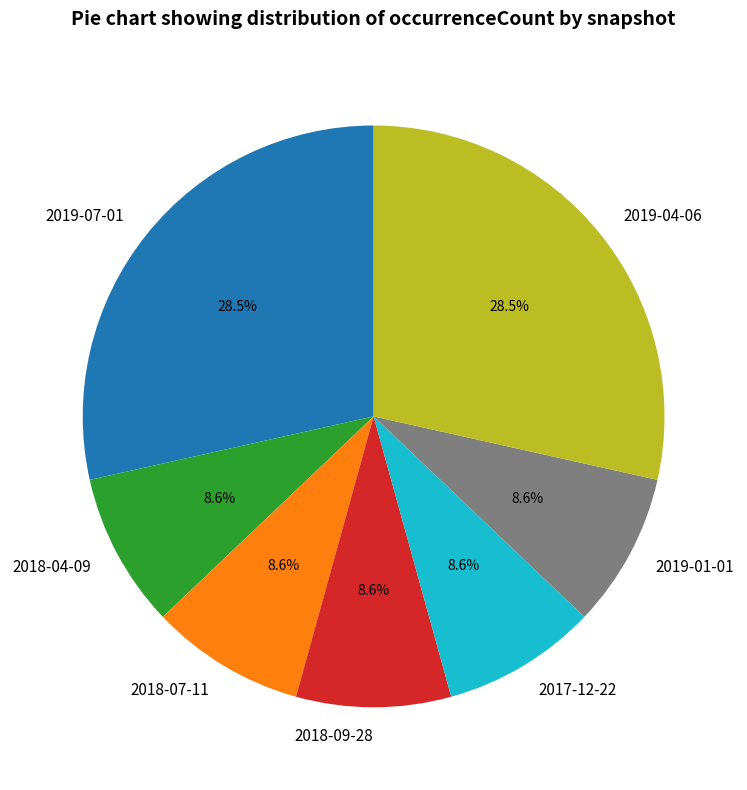

To the nearest percent, what is the combined percentage of 2017-12-22 and 2018-09-28?

17%